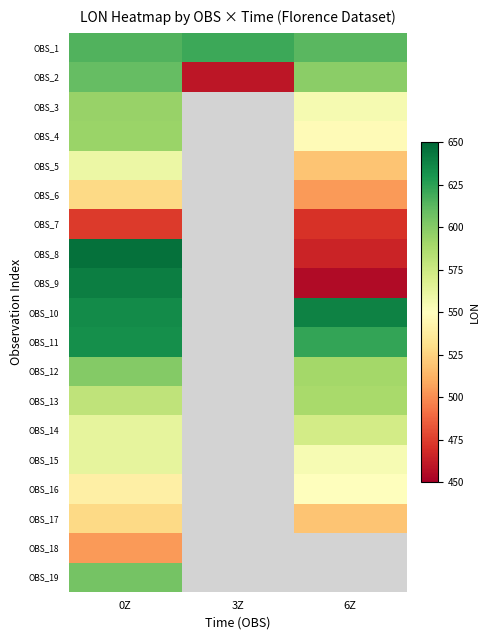

What is the approximate value of OBS_9 at 6Z?

455.0